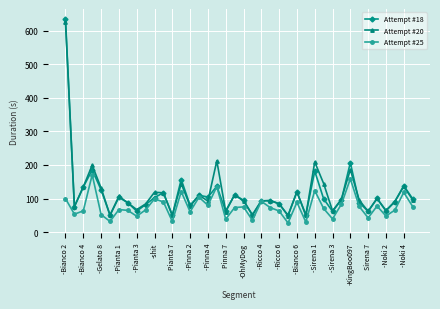

True or false: Attempt #25 has more than 0 points higher than both neighbors.

True